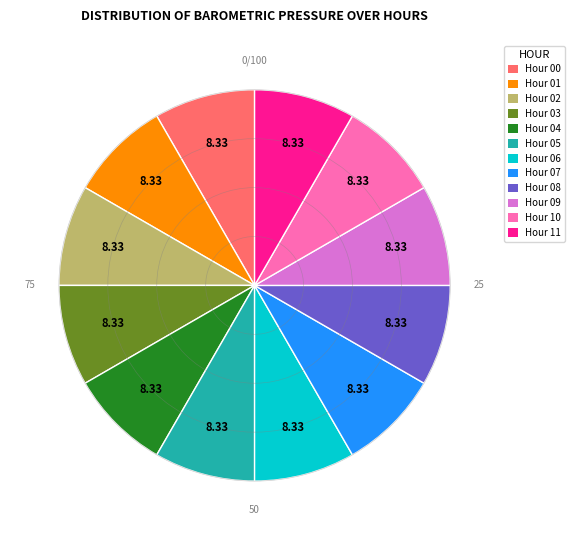

What is the ratio of the value at Hour 10 to the value at Hour 02?

1.0